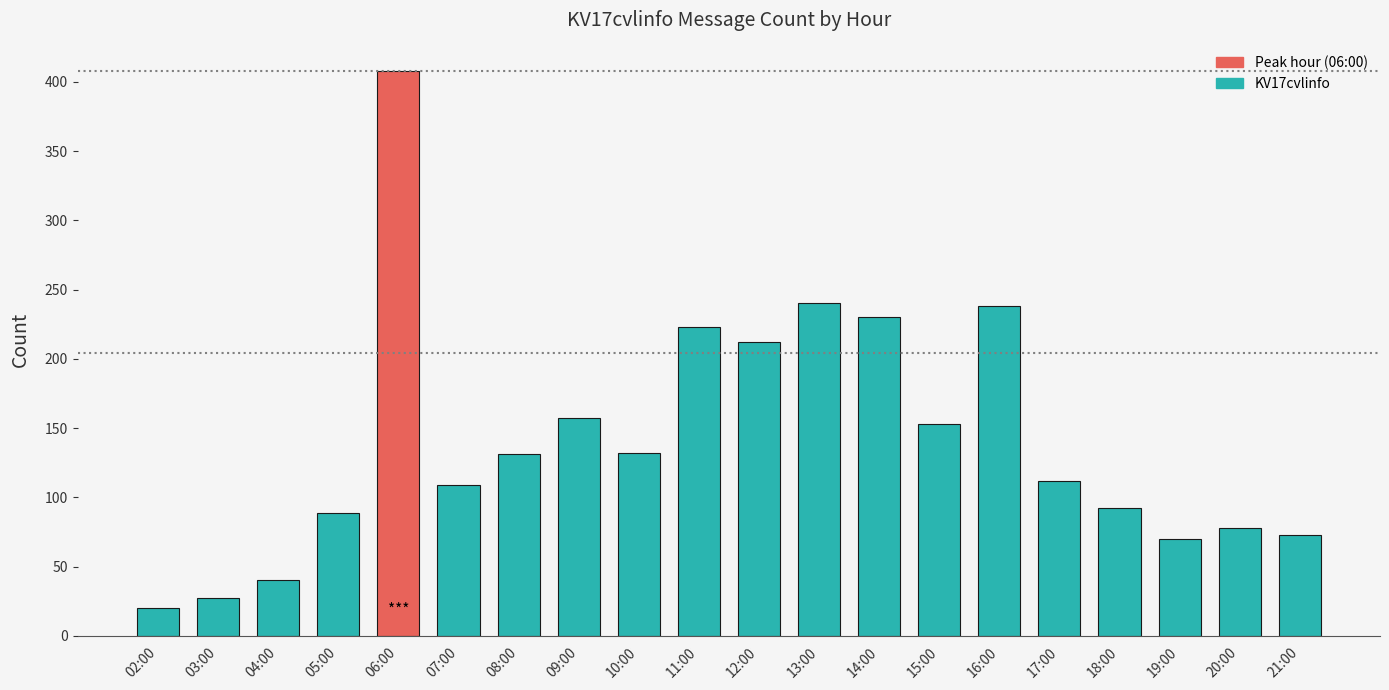

Between 21:00 and 11:00, which is larger?

11:00